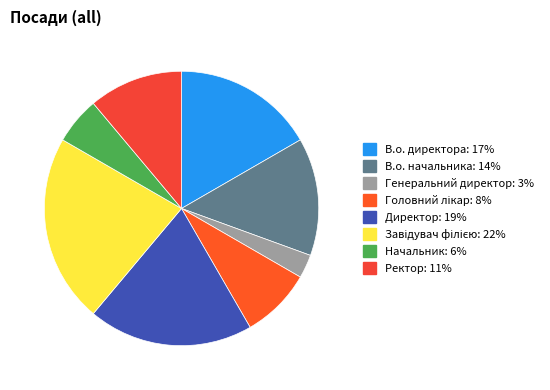

The В.о. директора slice represents 28% of the pie. True or false?

False